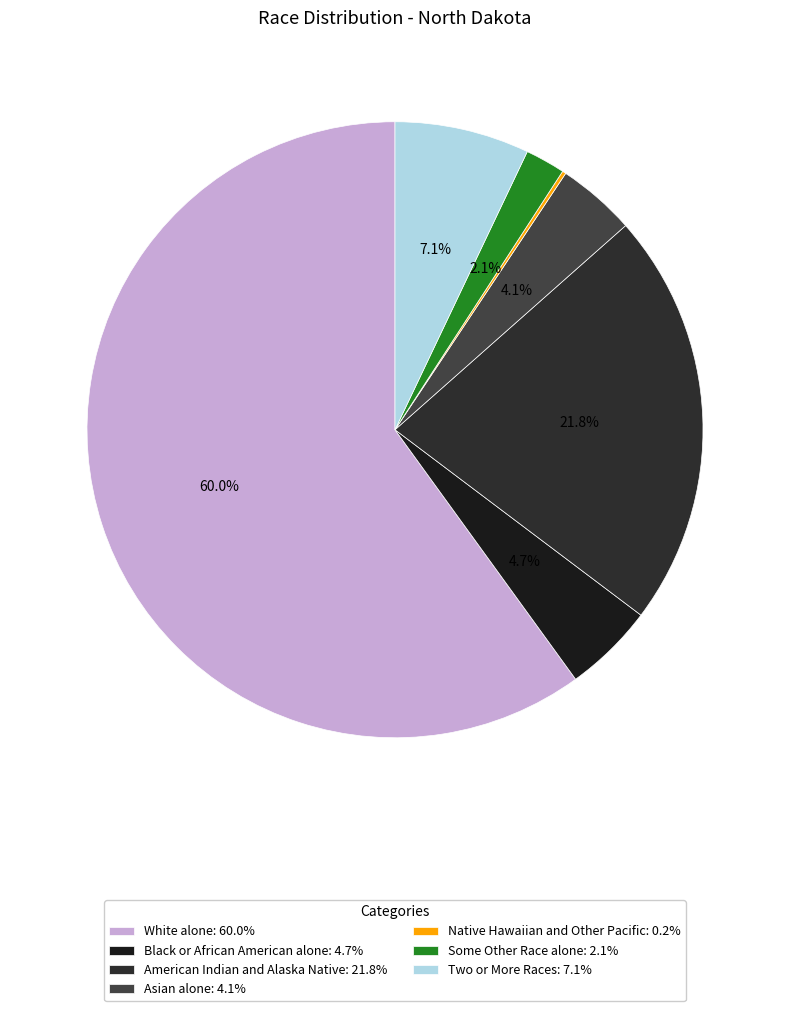

How many segments does this pie chart have?

7